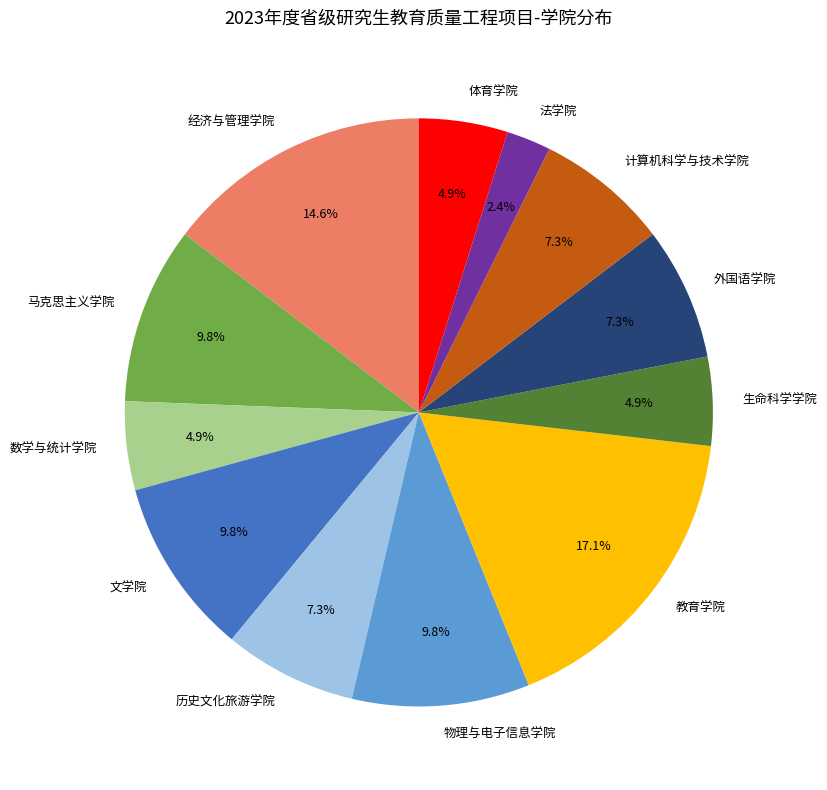

Between 计算机科学与技术学院 and 数学与统计学院, which is larger?

计算机科学与技术学院